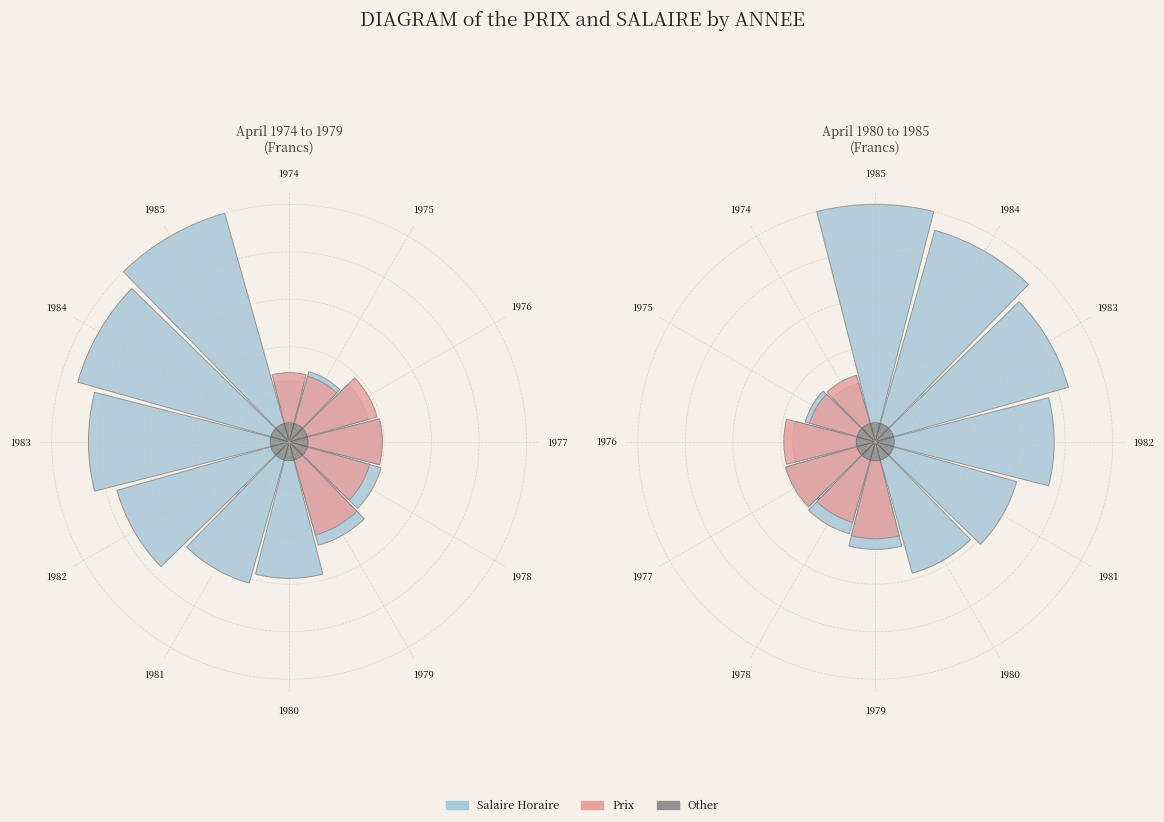

To the nearest percent, what is the combined percentage of 1983 and 1985?

27%